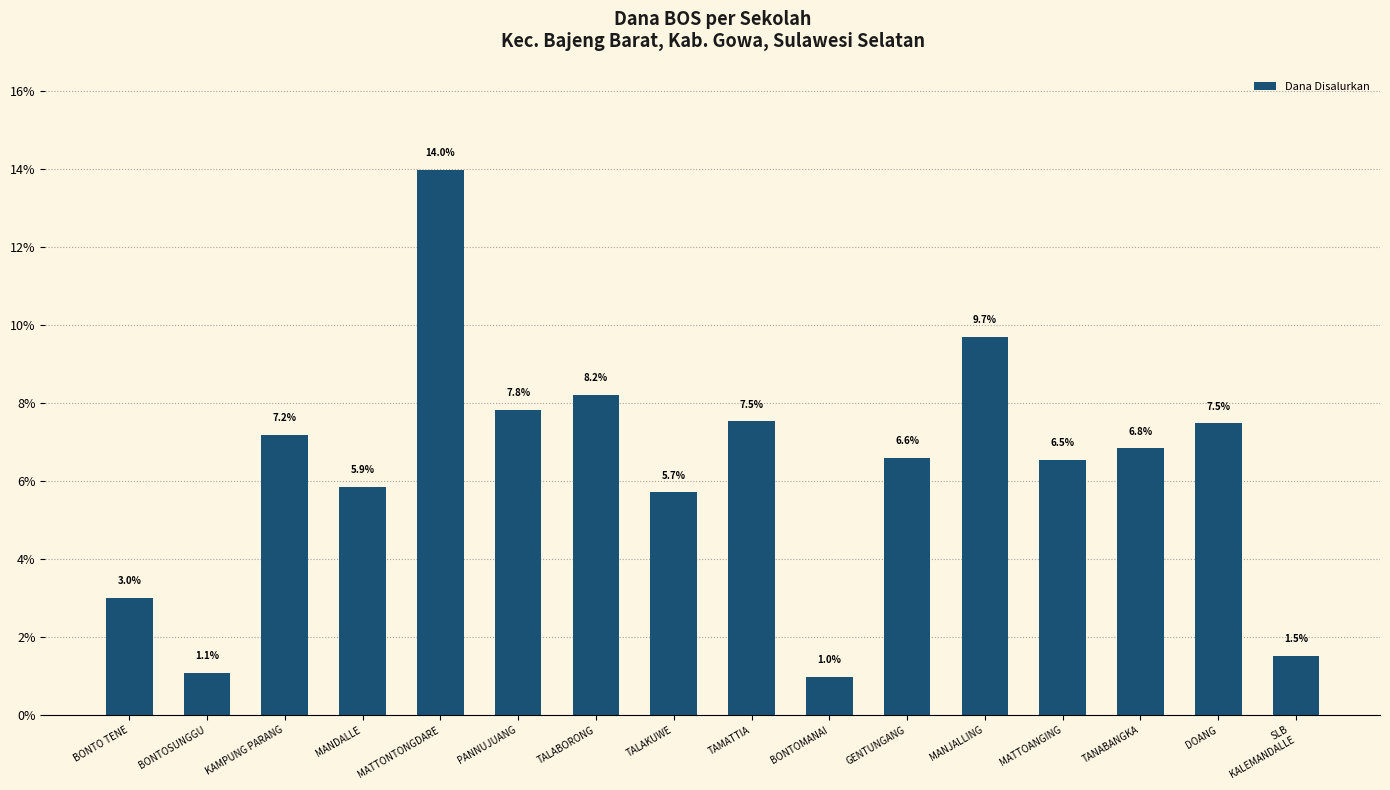

Which has a higher value, MATTONTONGDARE or TALAKUWE?

MATTONTONGDARE